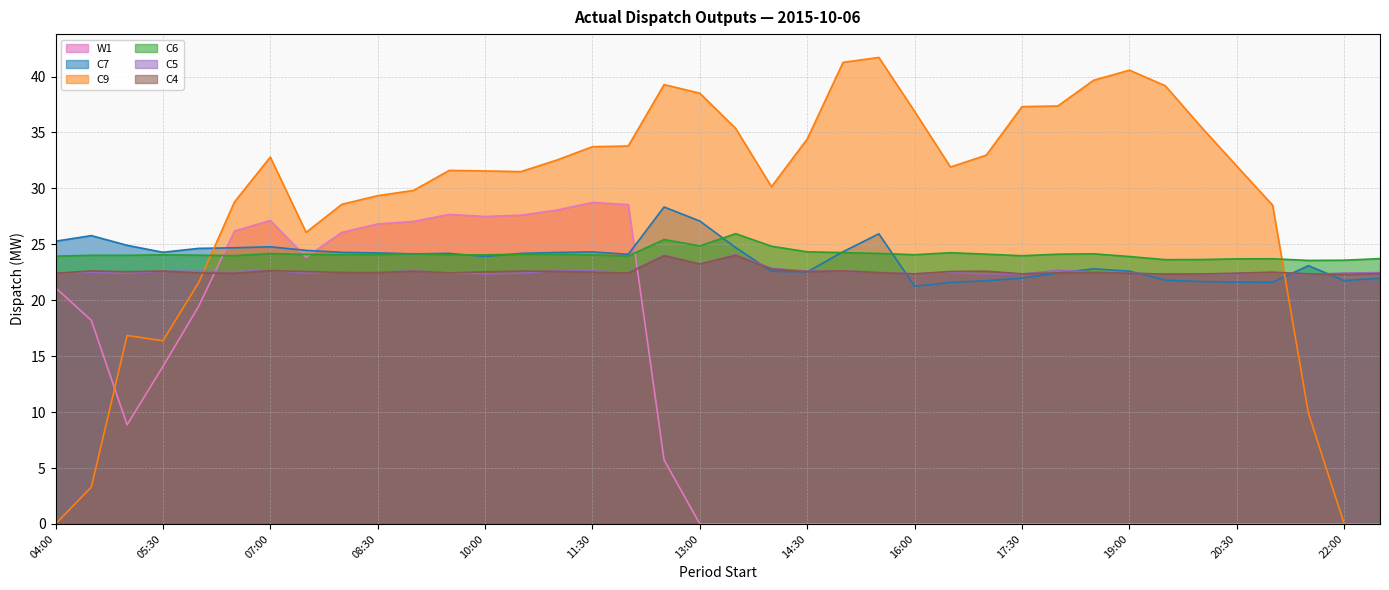

How many data points does each series have?

38